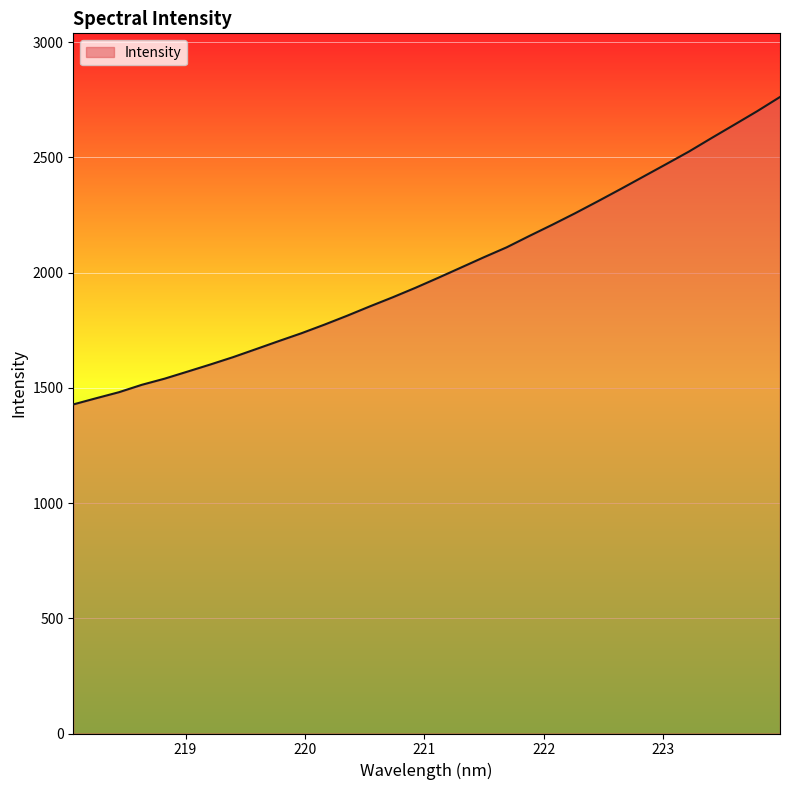

What is the greatest value displayed?

2762.1